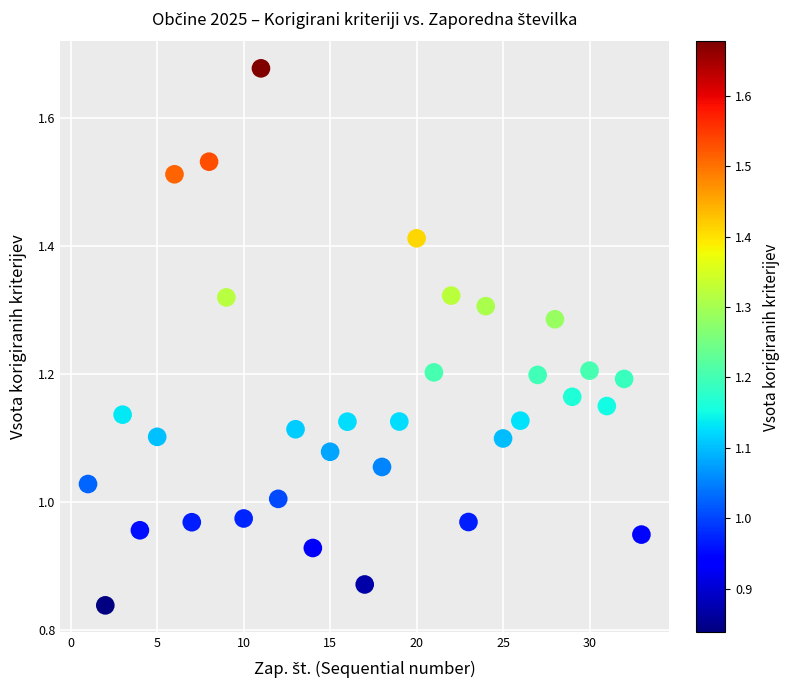

What is the range of X values (max minus min)?

32.0